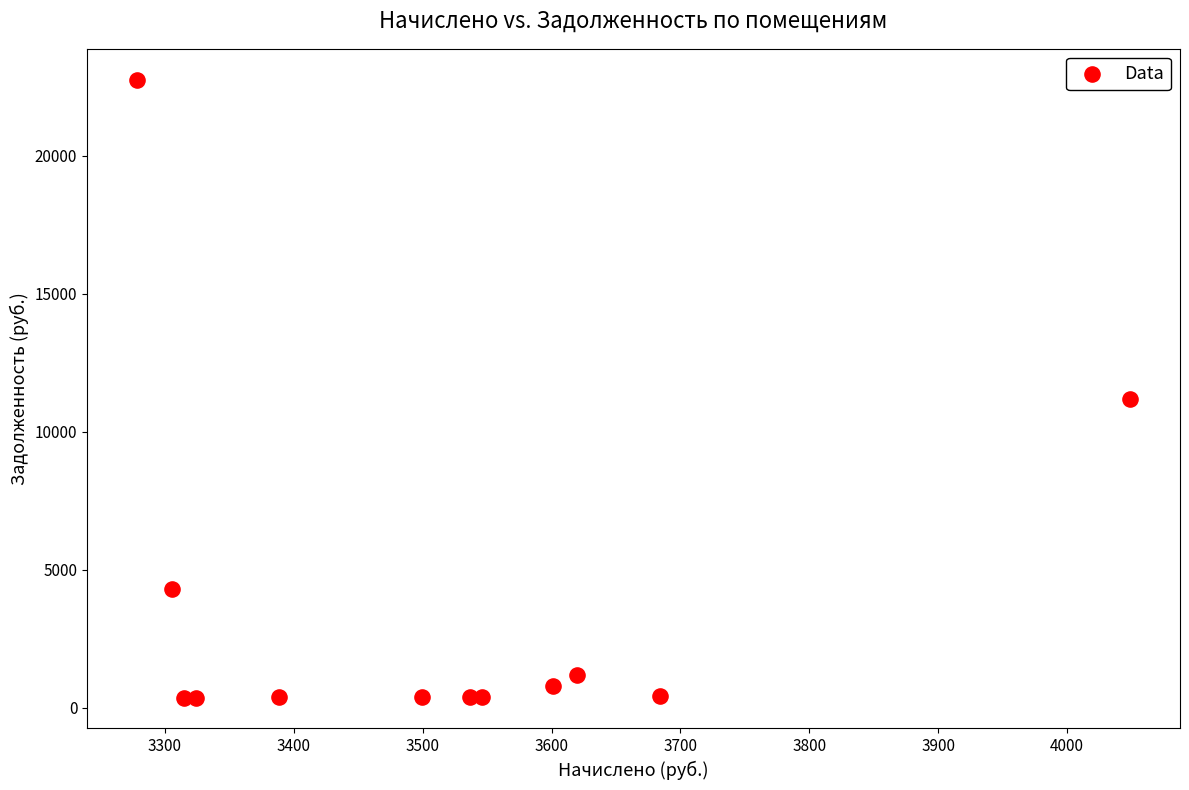

What Y value in the scatter plot is closest to 11562?

11184.9